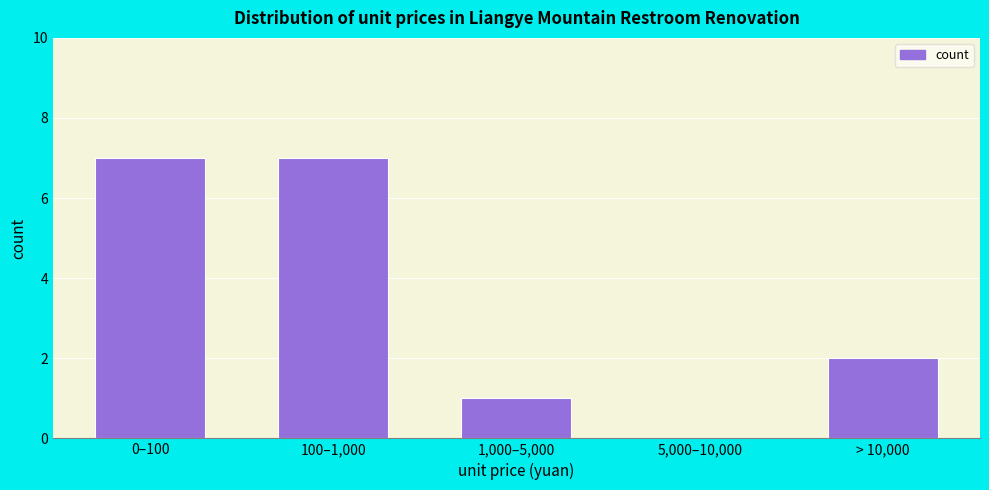

Reading left to right, list all the values displayed in this chart.

0–100=7	100–1,000=7	1,000–5,000=1	5,000–10,000=0	> 10,000=2